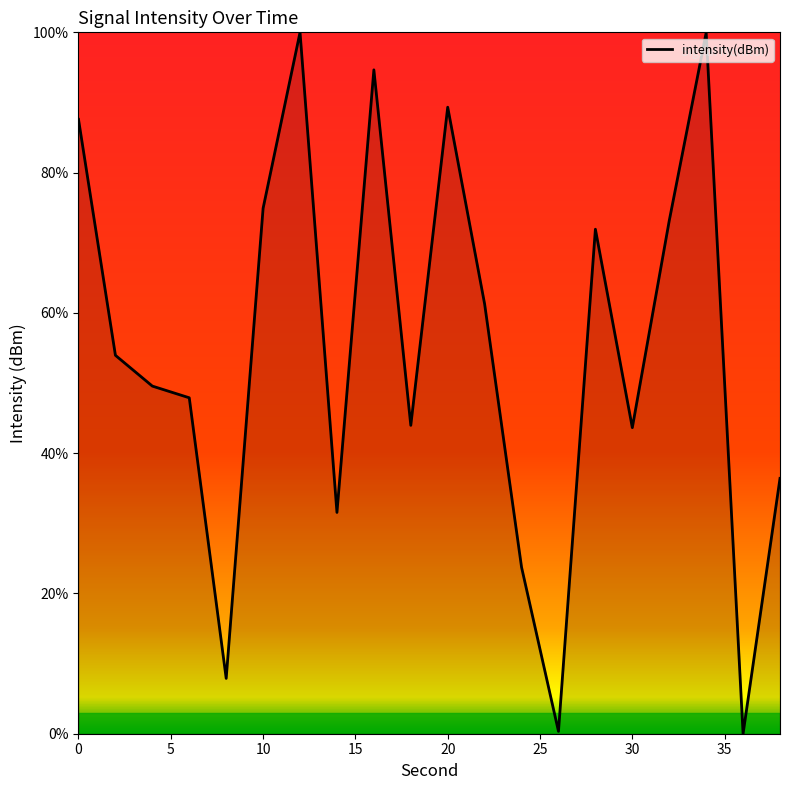

What is the average value?

54.6